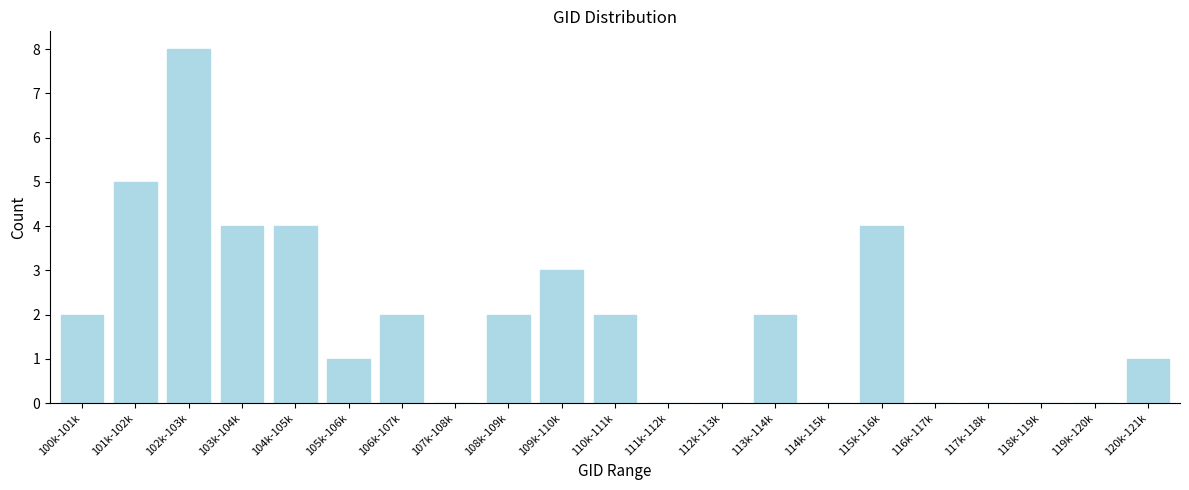

Reading left to right, extract all data points from this chart.

100k-101k=2	101k-102k=5	102k-103k=8	103k-104k=4	104k-105k=4	105k-106k=1	106k-107k=2	107k-108k=0	108k-109k=2	109k-110k=3	110k-111k=2	111k-112k=0	112k-113k=0	113k-114k=2	114k-115k=0	115k-116k=4	116k-117k=0	117k-118k=0	118k-119k=0	119k-120k=0	120k-121k=1